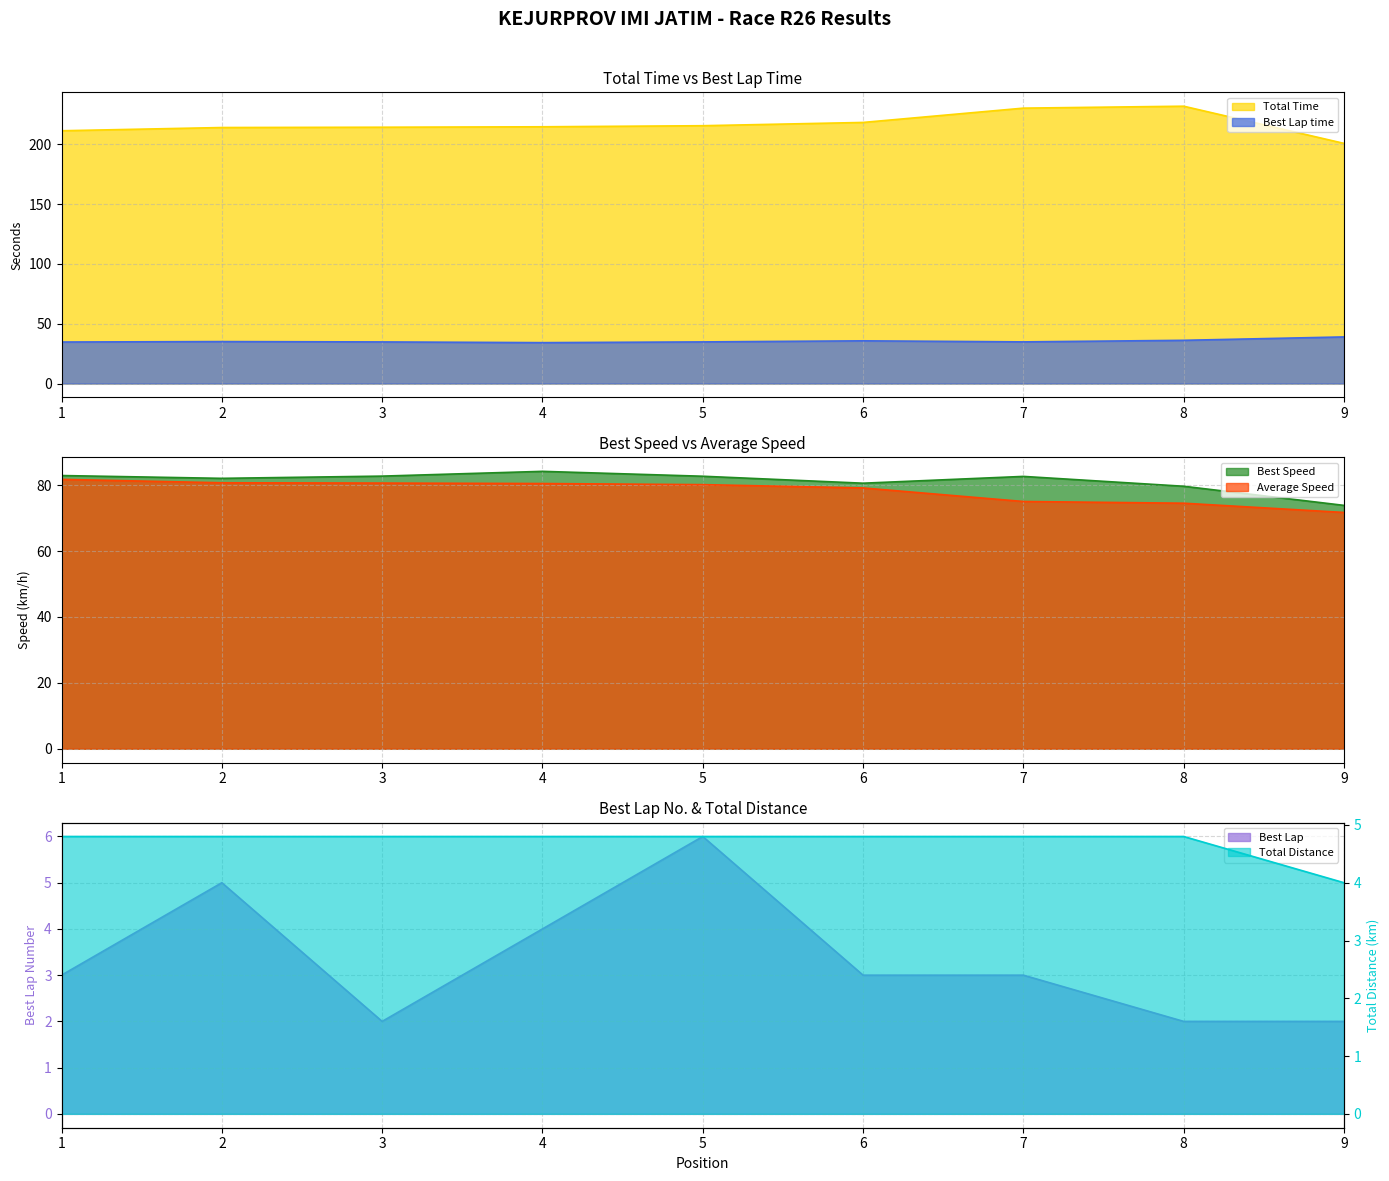

At which label is Best Speed closest to 79?

8